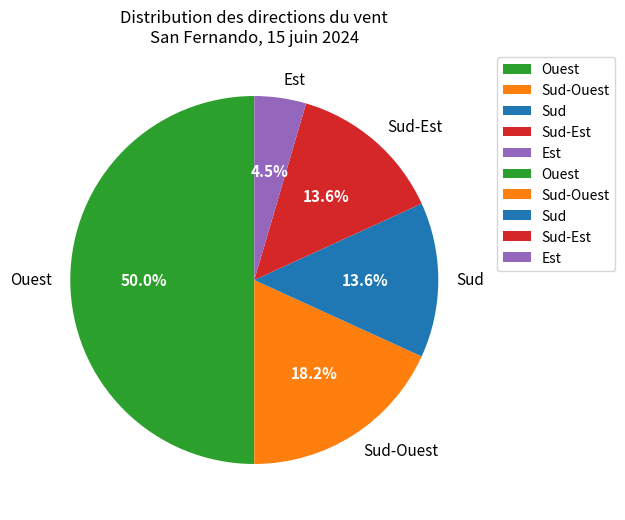

To the nearest percent, what portion does Sud-Est represent?

14%